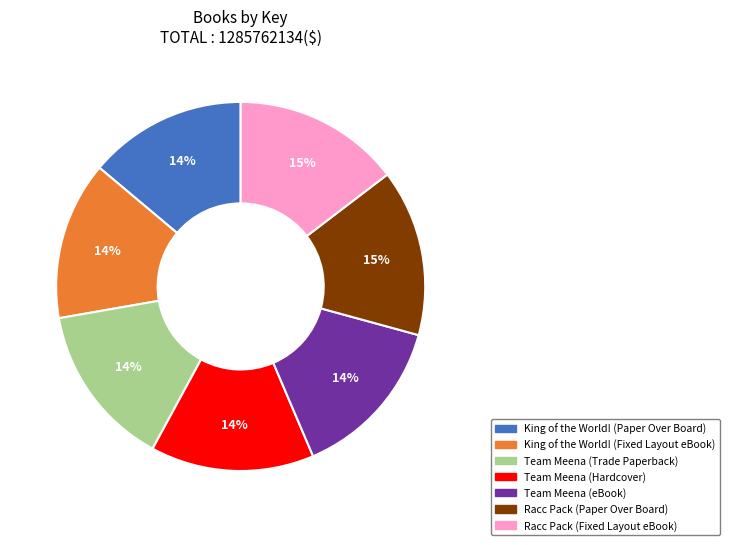

Is it true that King of the World! (Paper Over Board) is 2% of the pie?

False